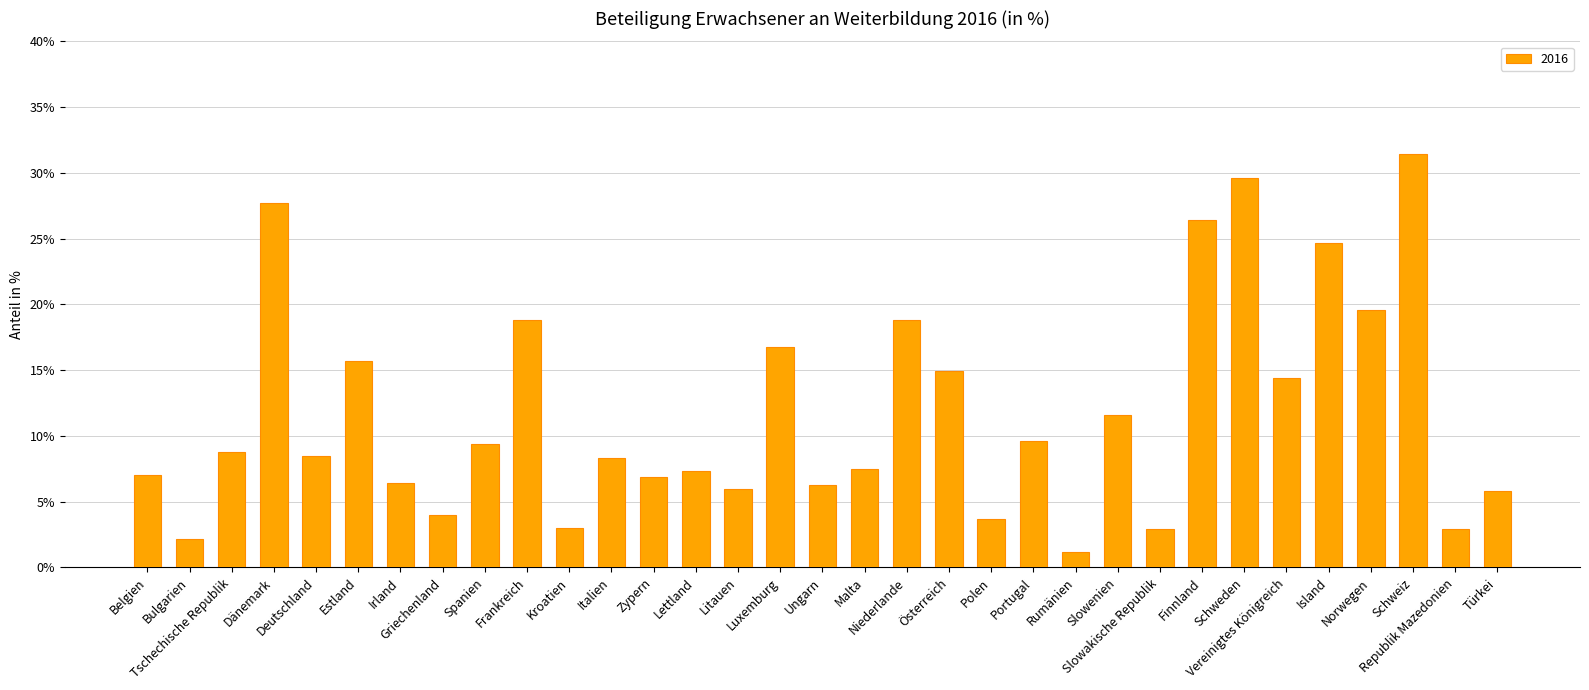

What is the average value?

11.8